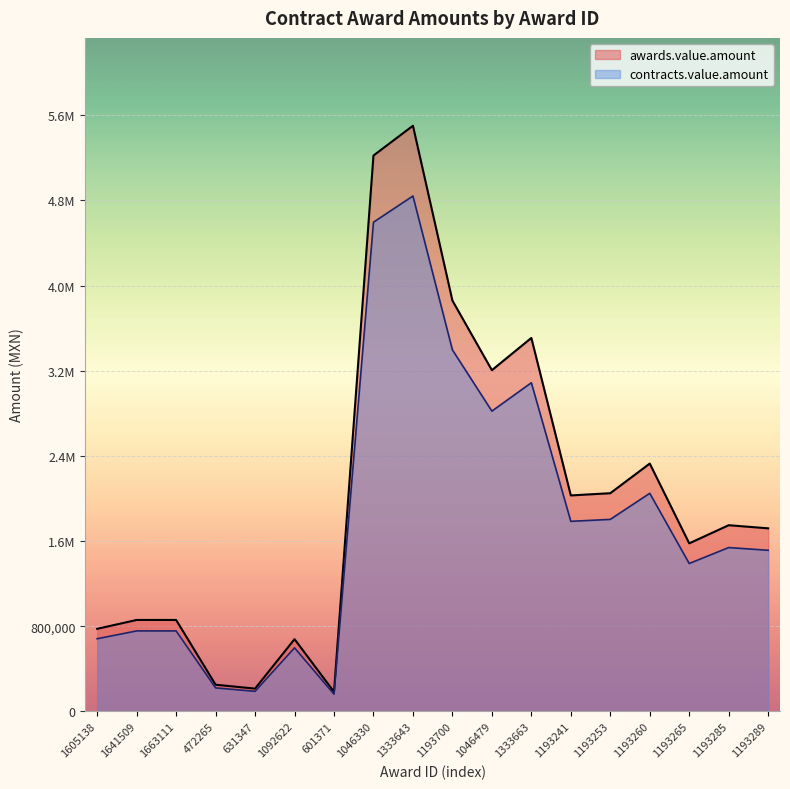

Reading left to right, what are all the values shown in this chart?

awards.value.amount: 775000.0	858301.0	858301.0	250000.0	213452.1	677938.0	183125.9	5220996.0	5500936.5	3858517.0	3204646.8	3507466.3	2028059.2	2048976.1	2327388.1	1577874.5	1748345.7	1719022.2
contracts.value.amount: 682000.0	755304.9	755304.9	220000.0	187837.8	596585.4	161150.8	4594476.5	4840824.1	3395494.9	2820089.2	3086570.4	1784692.1	1803099.0	2048101.6	1388529.6	1538544.2	1512739.6